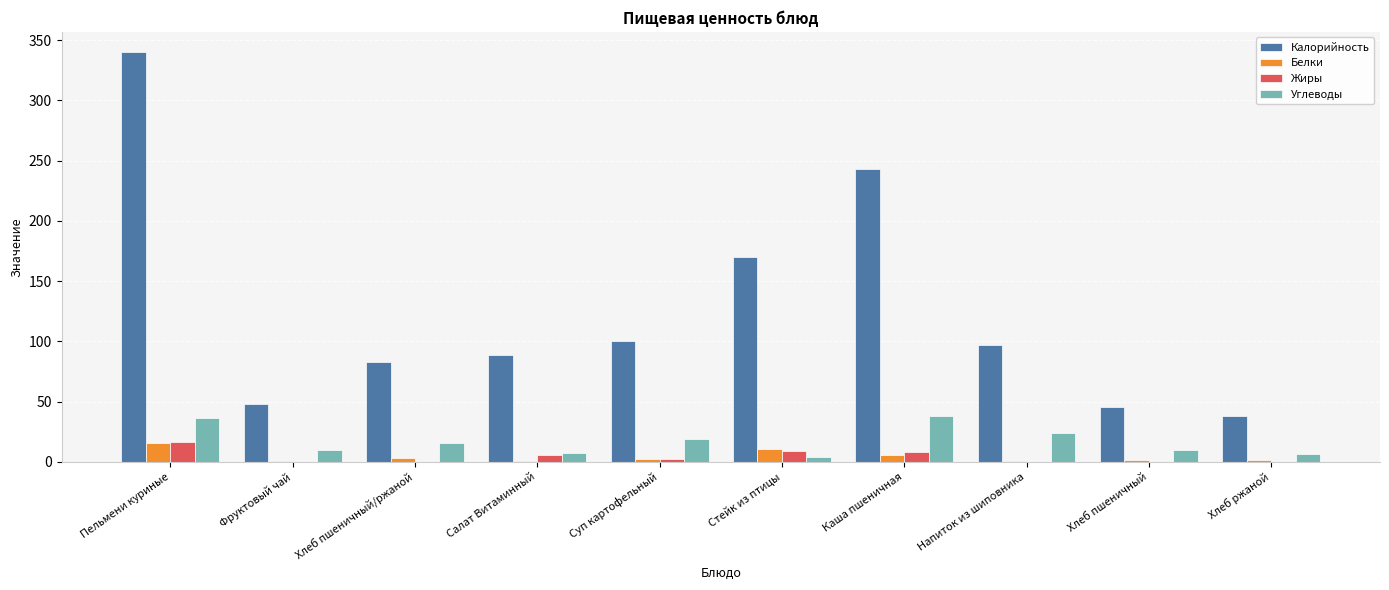

What are all the series names shown in the legend?

Калорийность, Белки, Жиры, Углеводы